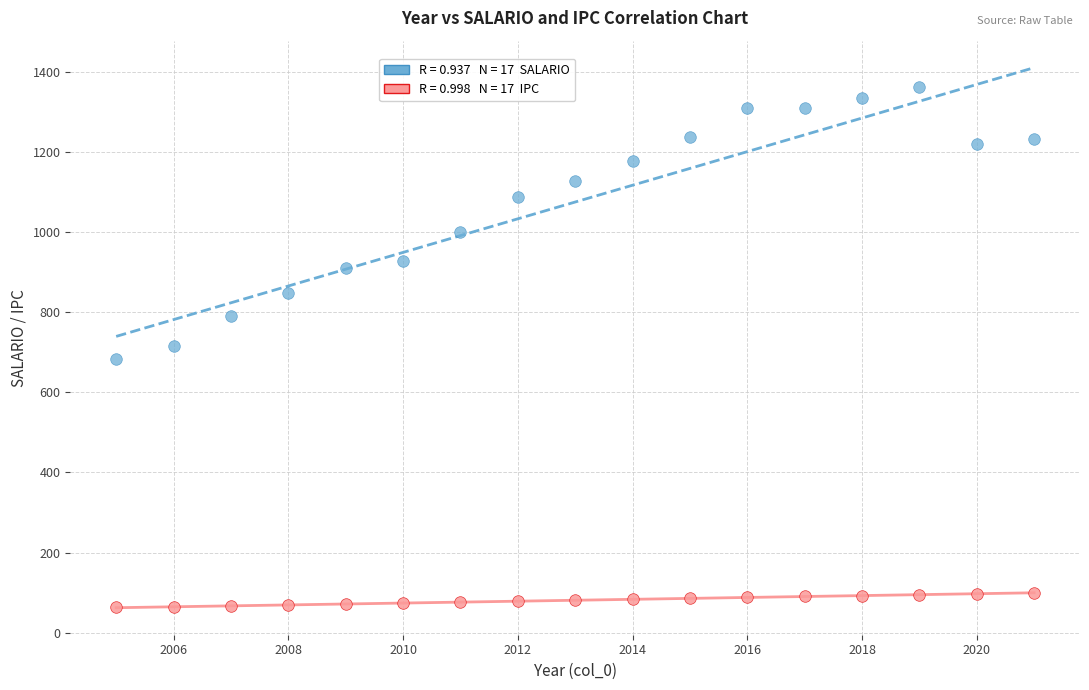

Across all data points, what is the range of Y values (max minus min)?

1300.0